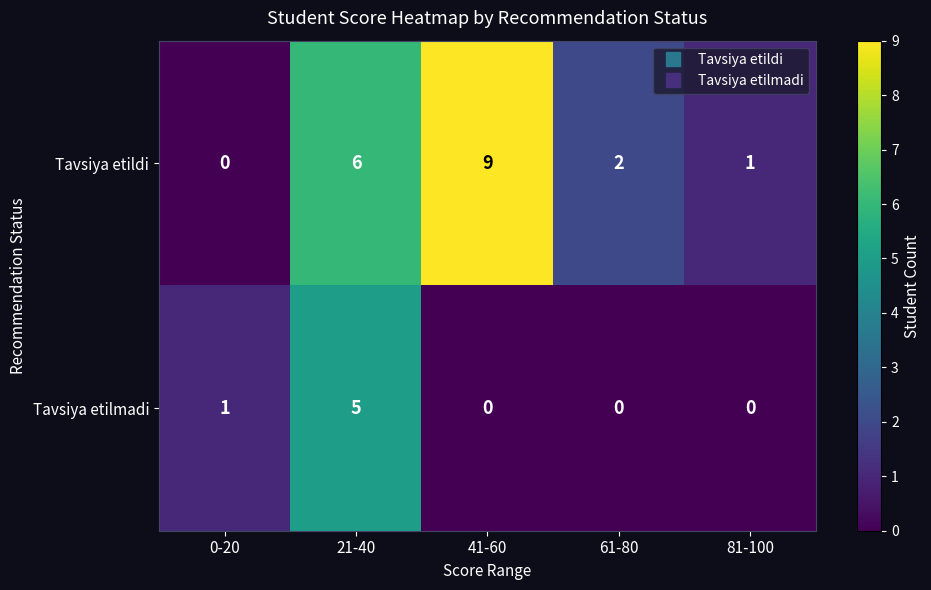

At which label is Tavsiya etilmadi closest to 2?

0-20